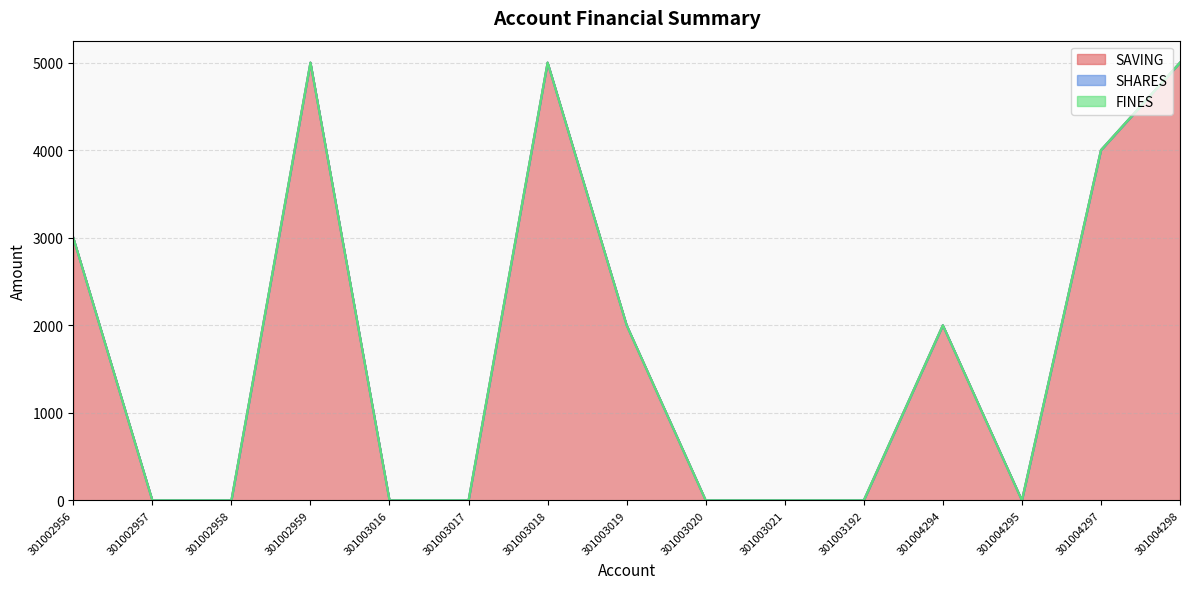

List the labels in order of SAVING value, smallest first.

301002957, 301002958, 301003016, 301003017, 301003020, 301003021, 301003192, 301004295, 301003019, 301004294, 301002956, 301004297, 301002959, 301003018, 301004298